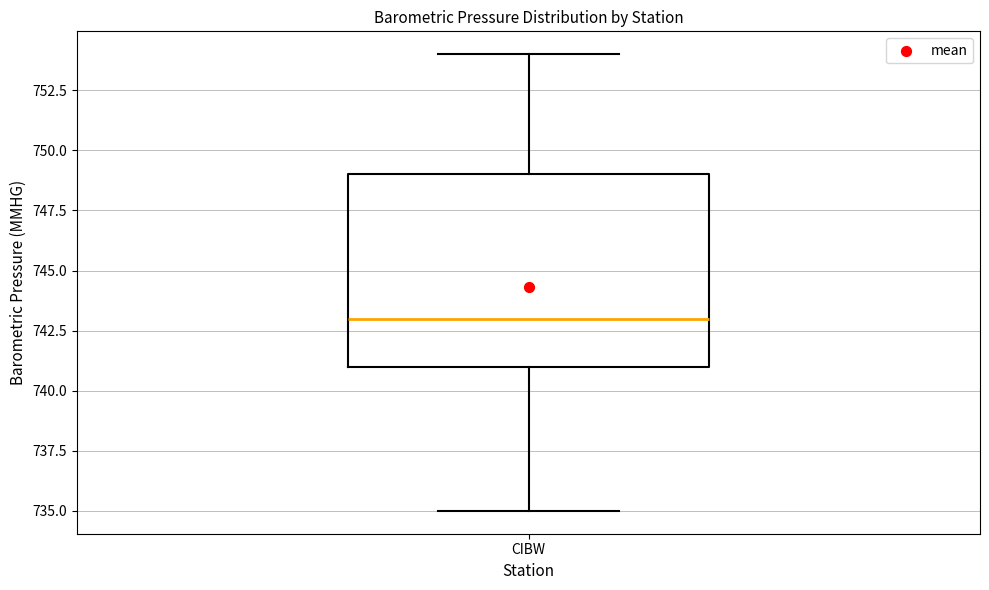

Read this box plot against the y-axis: the position of the median line, the range covered by the box, and the ends of both whiskers. The values are not printed on the chart, so give them approximately, as read against the axis.

median 743, box 741 to 749, whiskers 735 to 754